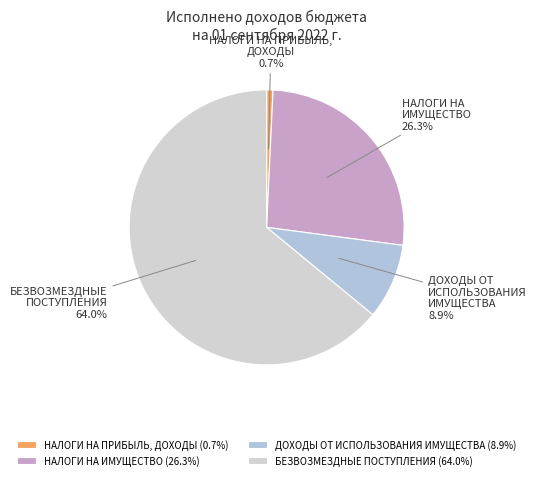

Between ДОХОДЫ ОТ ИСПОЛЬЗОВАНИЯ ИМУЩЕСТВА and БЕЗВОЗМЕЗДНЫЕ ПОСТУПЛЕНИЯ, which is larger?

БЕЗВОЗМЕЗДНЫЕ ПОСТУПЛЕНИЯ